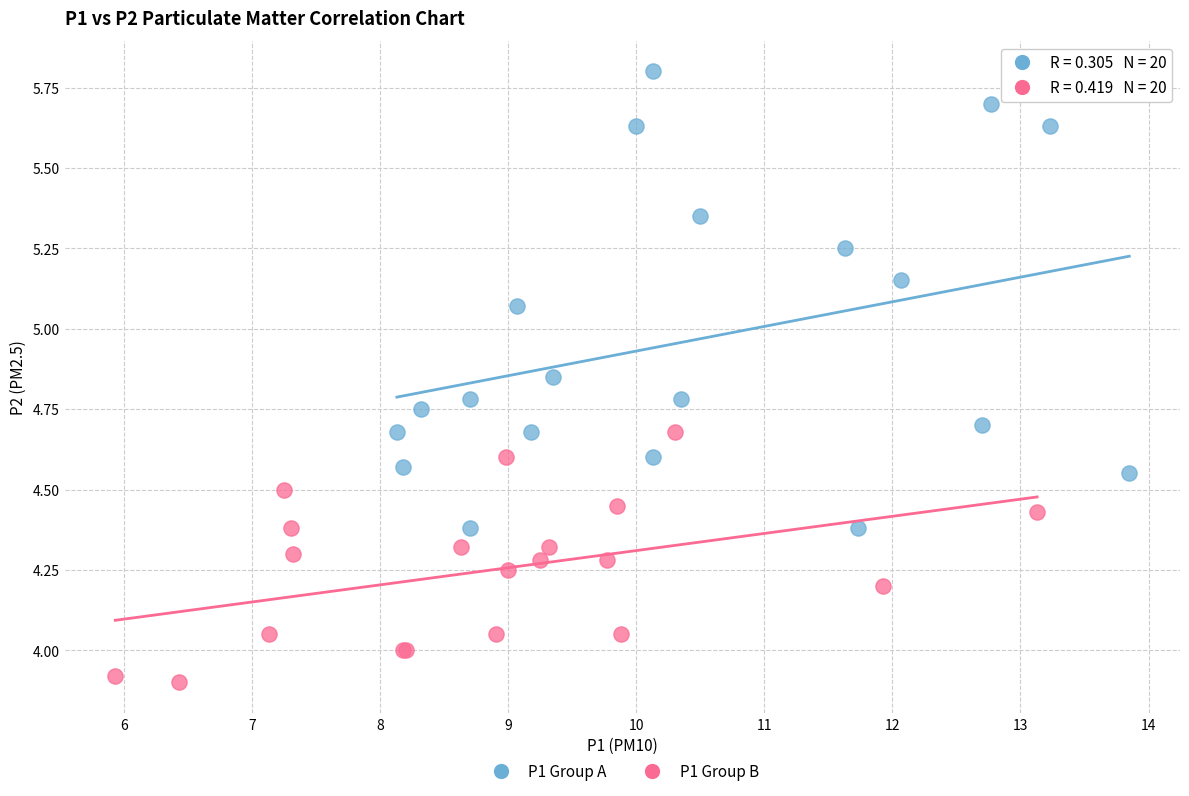

Which series reaches the maximum Y coordinate?

P1 Group A